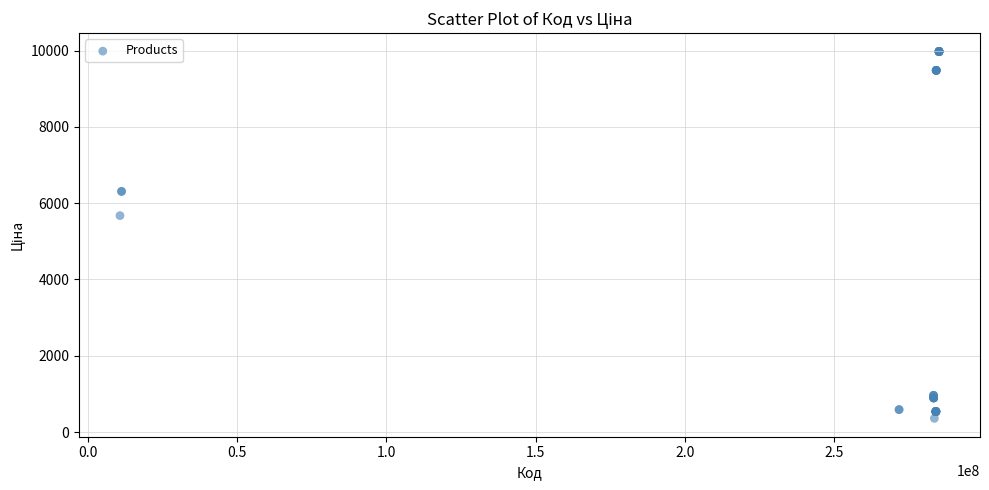

What Y value in the scatter plot is closest to 5167?

5673.8